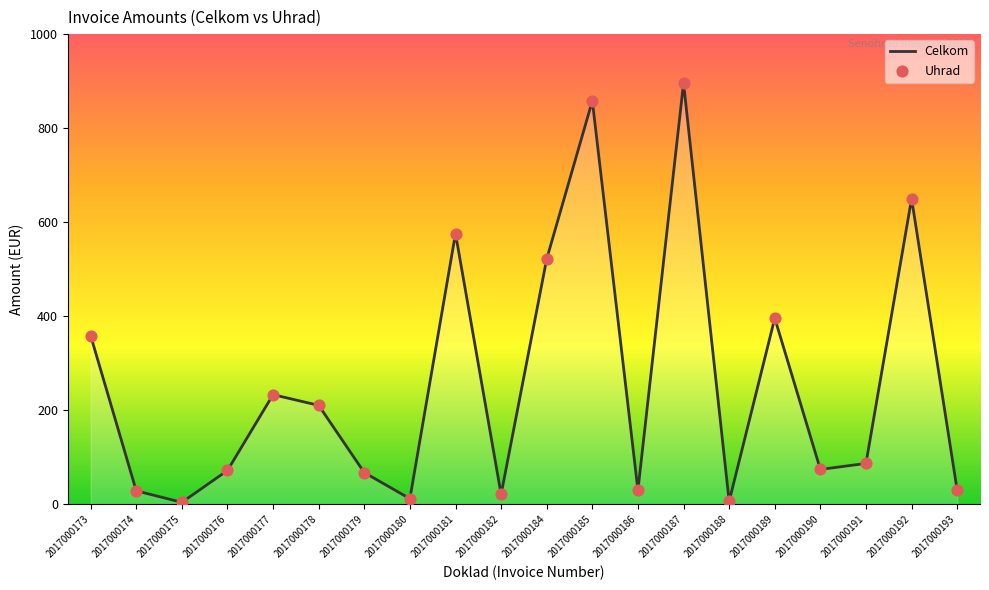

Between 2017000173 and 2017000190, which is larger?

2017000173